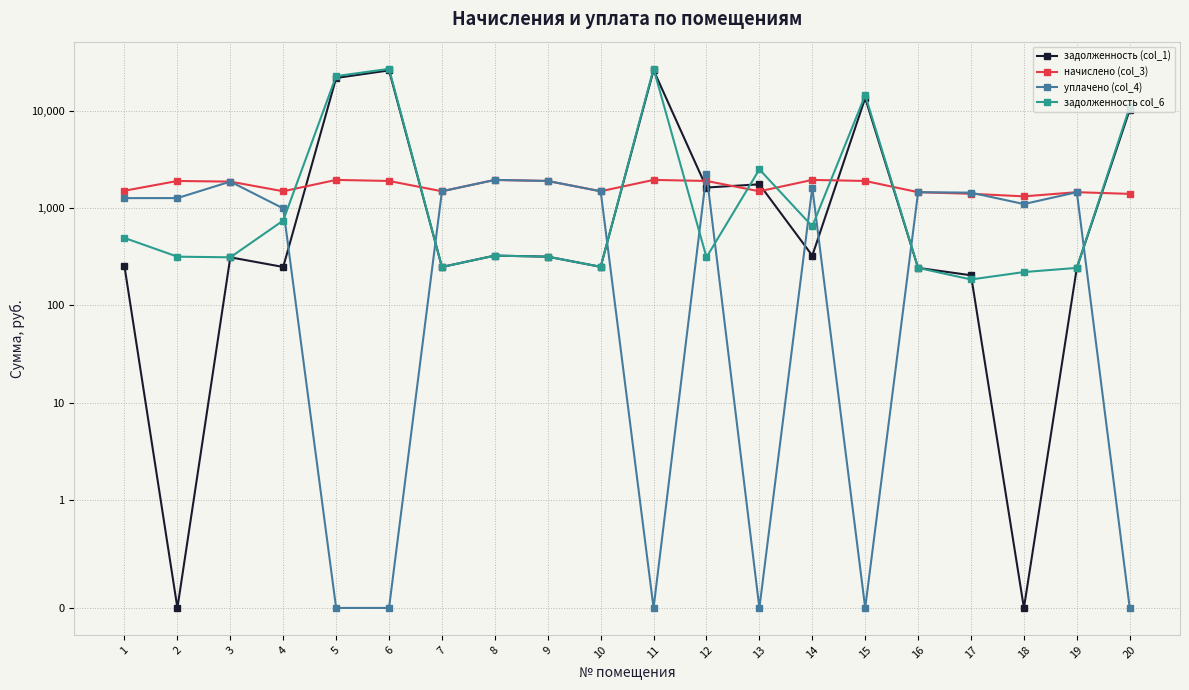

Between 9 and 18, which series saw the biggest shift?

уплачено (col_4)